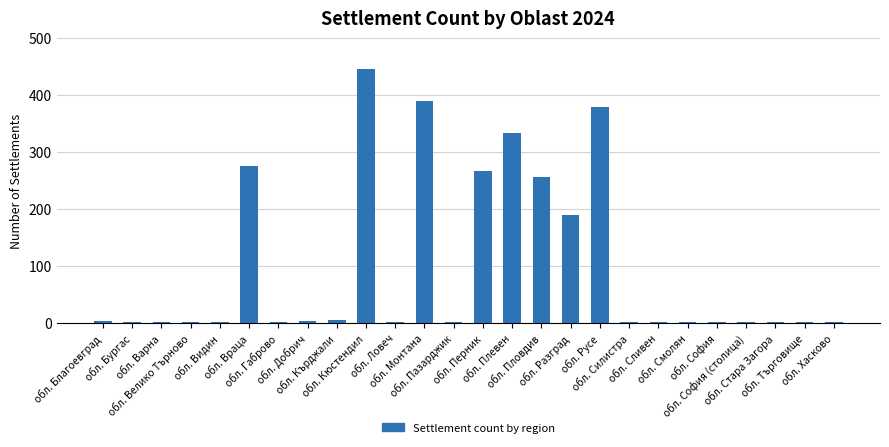

Is it true that the value at обл. Русе is 378?

True